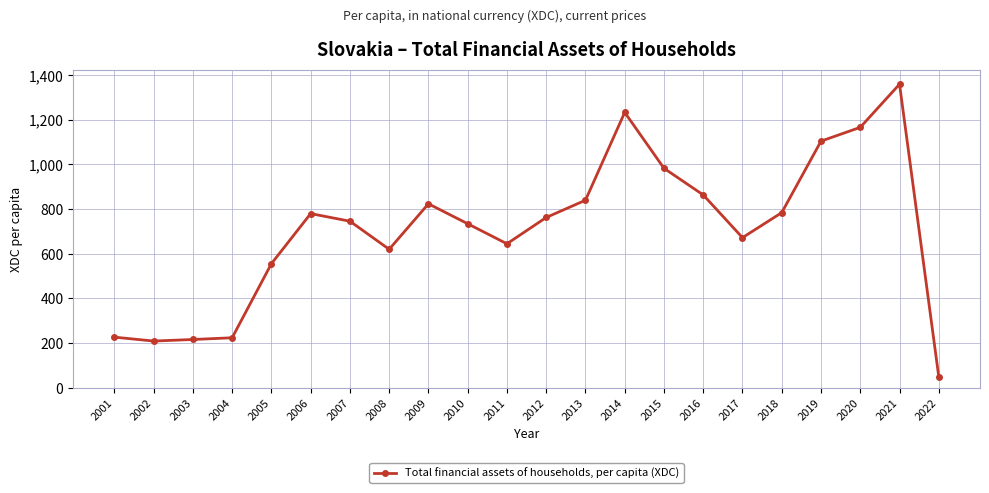

What is the difference between the maximum and minimum values?

1310.0